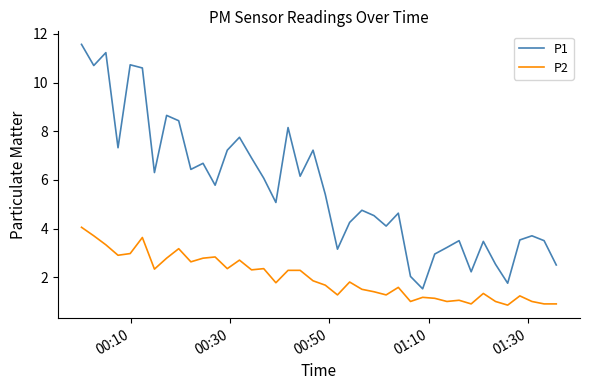

In P1, how many points are higher than both neighbors (excluding endpoints)?

12